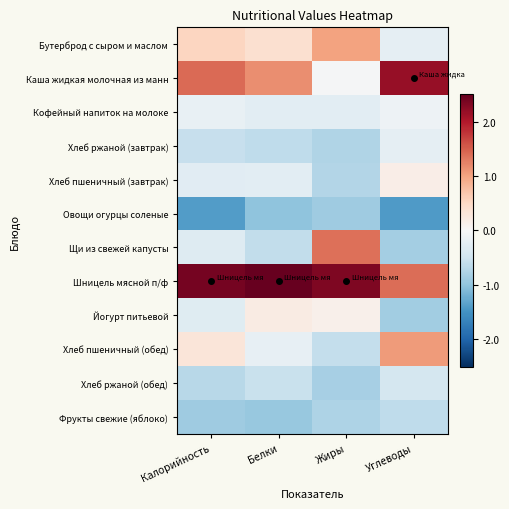

Reading right to left, transcribe all the data shown in this chart.

Бутерброд с сыром и маслом: Углеводы=-0.2	Жиры=1.0	Белки=0.4	Калорийность=0.5
Каша жидкая молочная из манн: Углеводы=2.2	Жиры=-0.0	Белки=1.2	Калорийность=1.4
Кофейный напиток на молоке: Углеводы=-0.1	Жиры=-0.3	Белки=-0.3	Калорийность=-0.2
Хлеб ржаной (завтрак): Углеводы=-0.2	Жиры=-0.8	Белки=-0.6	Калорийность=-0.6
Хлеб пшеничный (завтрак): Углеводы=0.2	Жиры=-0.7	Белки=-0.3	Калорийность=-0.3
Овощи огурцы соленые: Углеводы=-1.4	Жиры=-0.9	Белки=-1.0	Калорийность=-1.4
Щи из свежей капусты: Углеводы=-0.8	Жиры=1.4	Белки=-0.6	Калорийность=-0.3
Шницель мясной п/ф: Углеводы=1.4	Жиры=2.3	Белки=2.7	Калорийность=2.4
Йогурт питьевой: Углеводы=-0.9	Жиры=0.1	Белки=0.2	Калорийность=-0.3
Хлеб пшеничный (обед): Углеводы=1.1	Жиры=-0.6	Белки=-0.2	Калорийность=0.3
Хлеб ржаной (обед): Углеводы=-0.4	Жиры=-0.8	Белки=-0.6	Калорийность=-0.7
Фрукты свежие (яблоко): Углеводы=-0.6	Жиры=-0.8	Белки=-0.9	Калорийность=-0.9